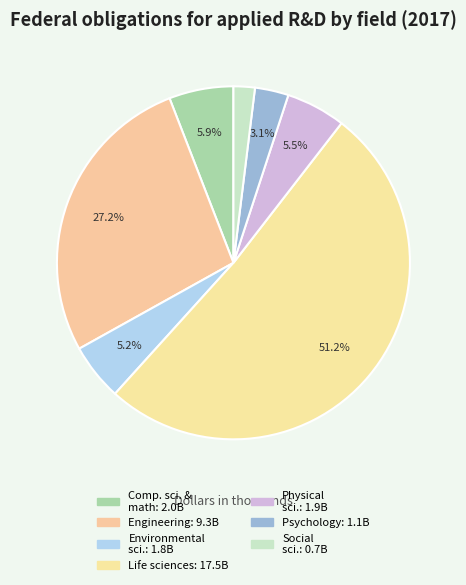

Count the number of slices in the pie.

7